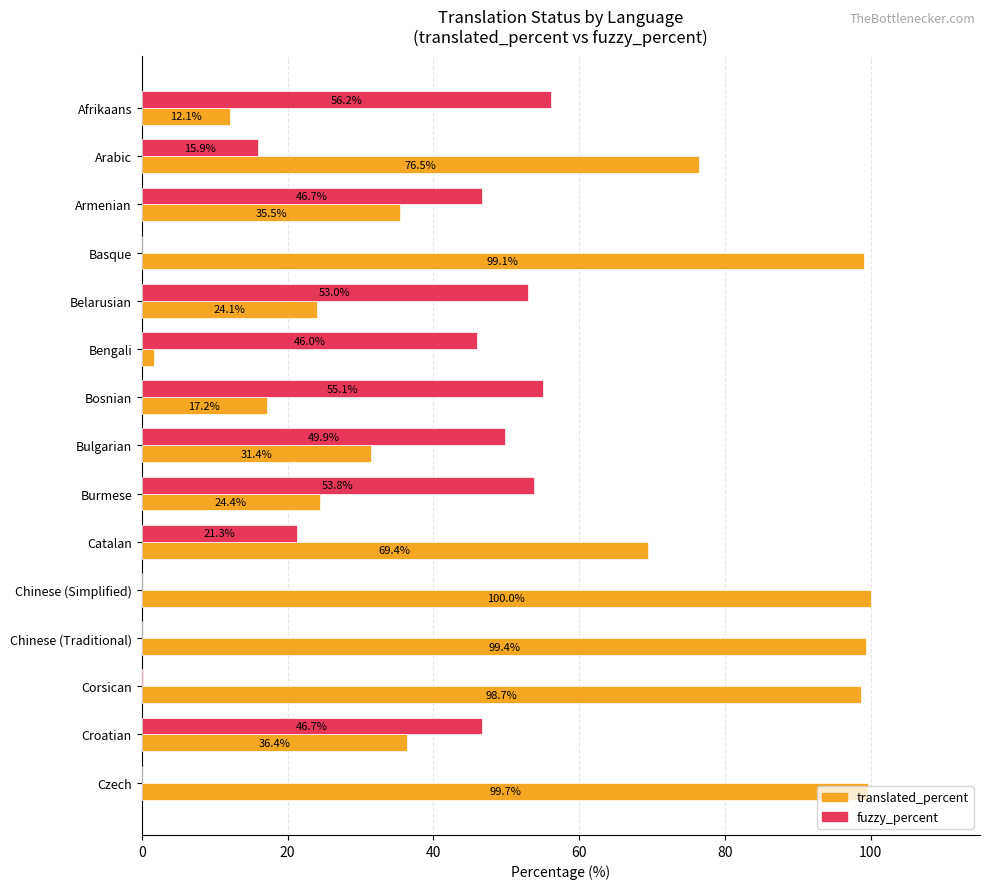

Is the value of translated_percent at Chinese (Traditional) greater than the value of fuzzy_percent at Chinese (Traditional)?

Yes